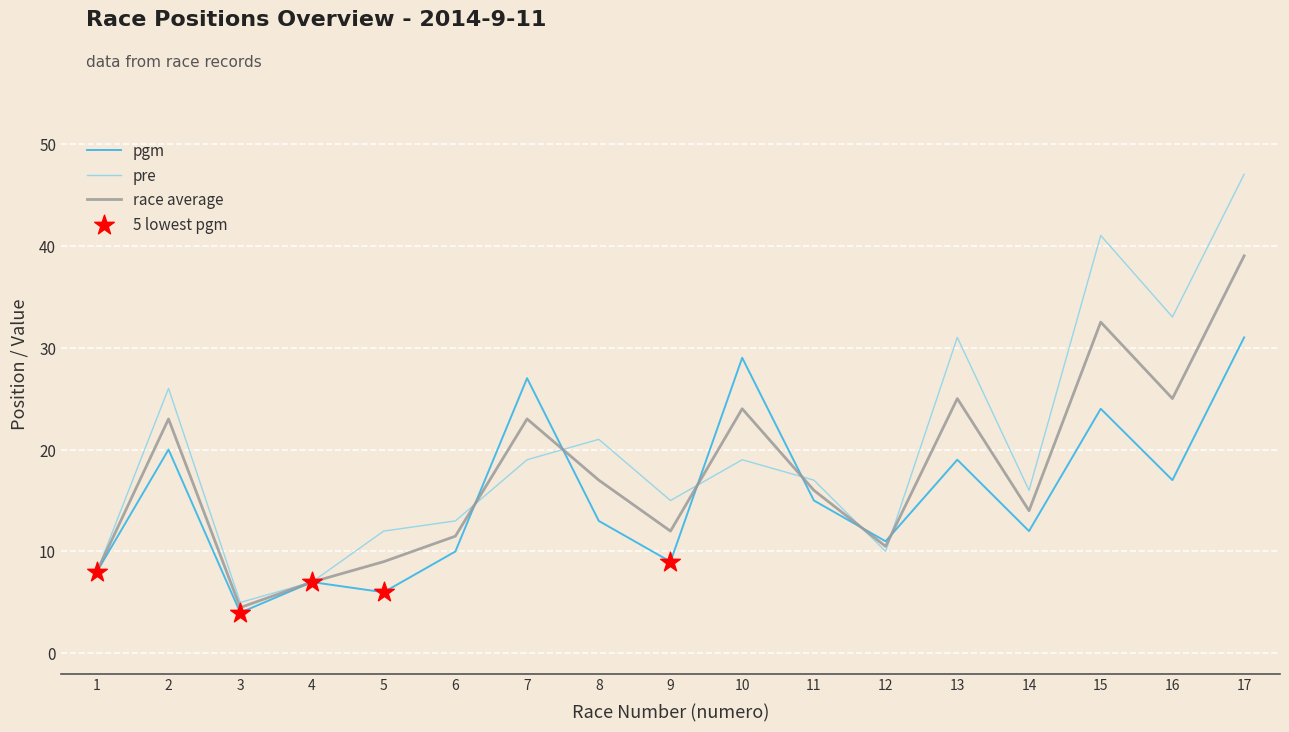

Which series has the largest total across all categories?

pre